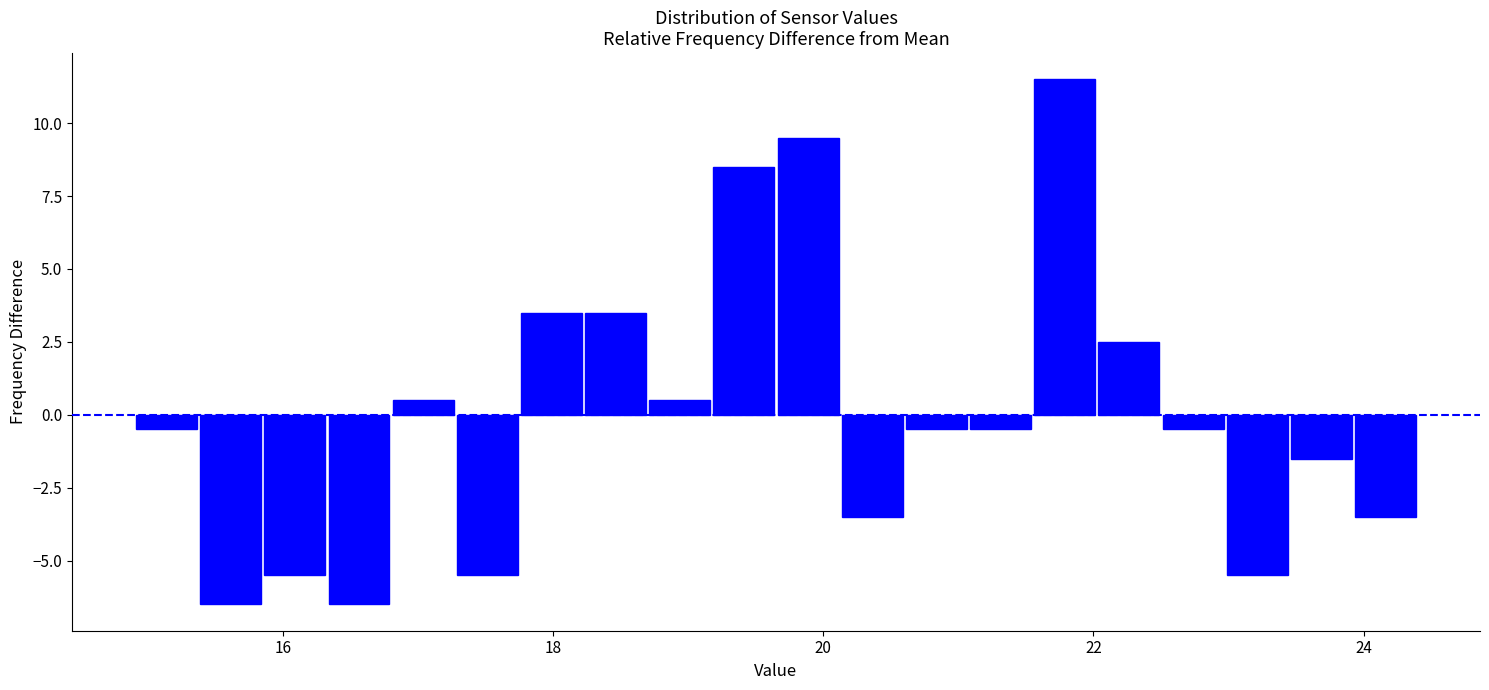

Read against the x-axis, roughly where is the centre of the tallest bar?

21.8